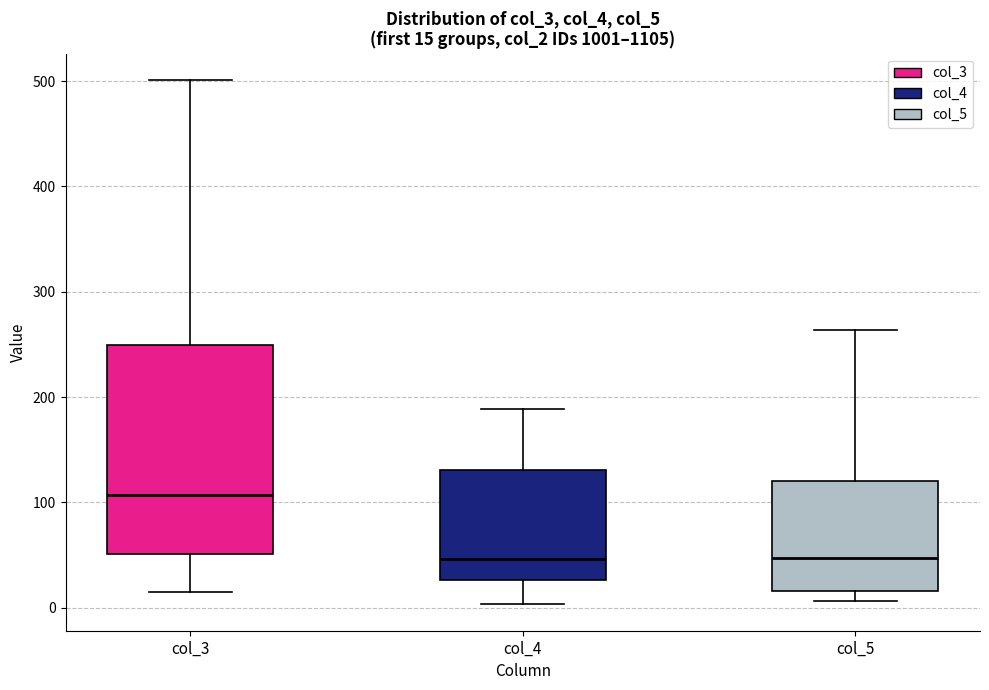

Which box's median line is the highest?

col_3